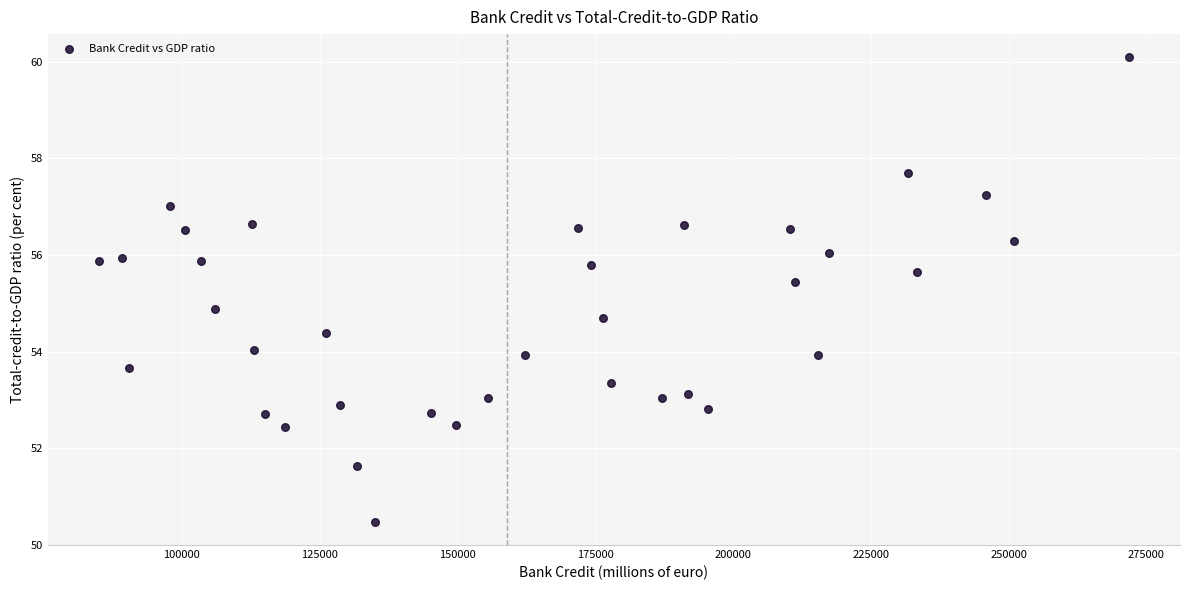

What Y value in the scatter plot is closest to 55?

54.9